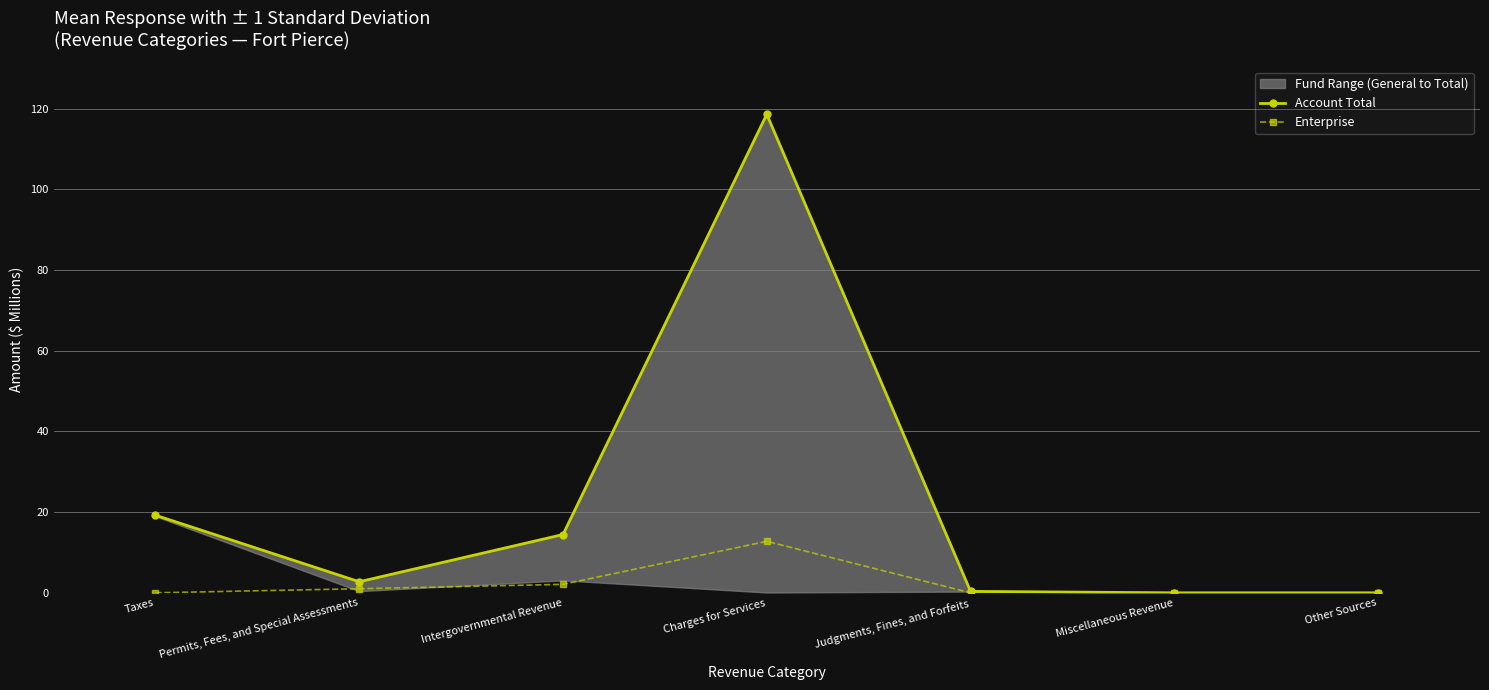

What is the sum of the Account Total values at Taxes and Judgments, Fines, and Forfeits?

19.6